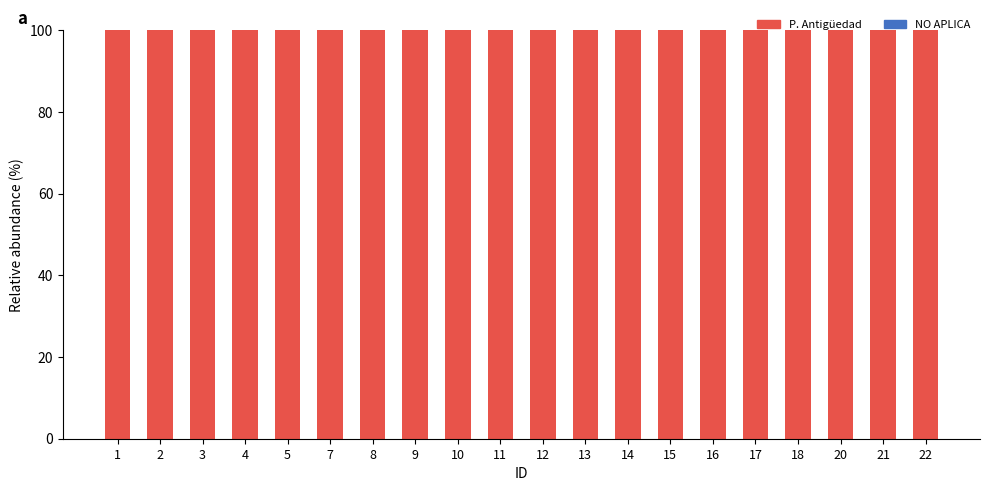

Between 11 and 21, which is larger?

11